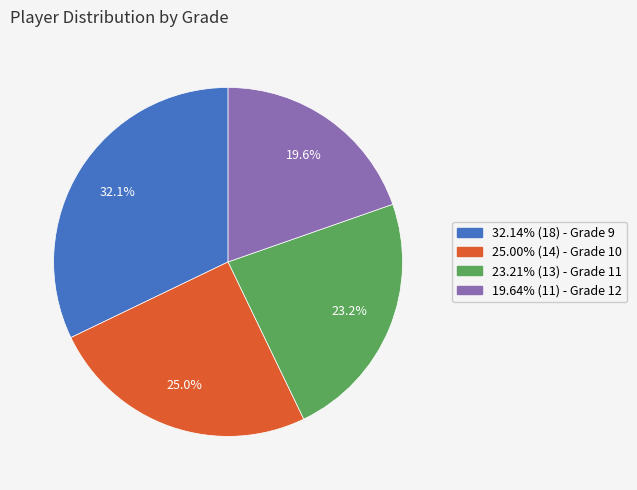

Does any single category account for the majority?

No